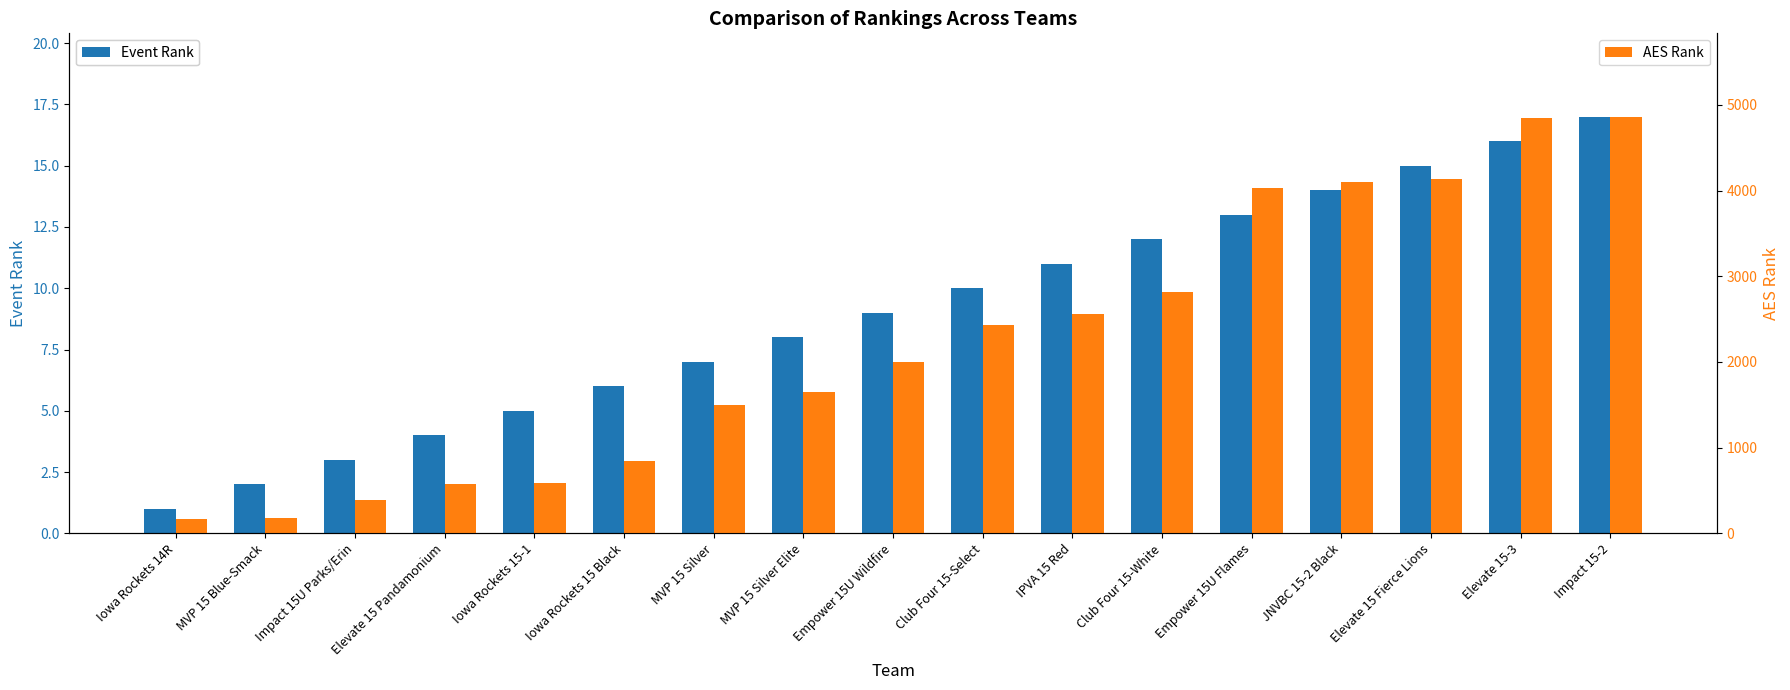

Is the value of Event Rank at Empower 15U Flames greater than the value of AES Rank at Impact 15U Parks/Erin?

No